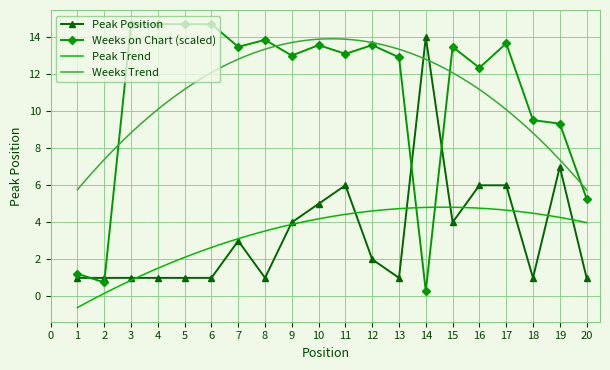

What is the minimum value shown in the chart?

0.3